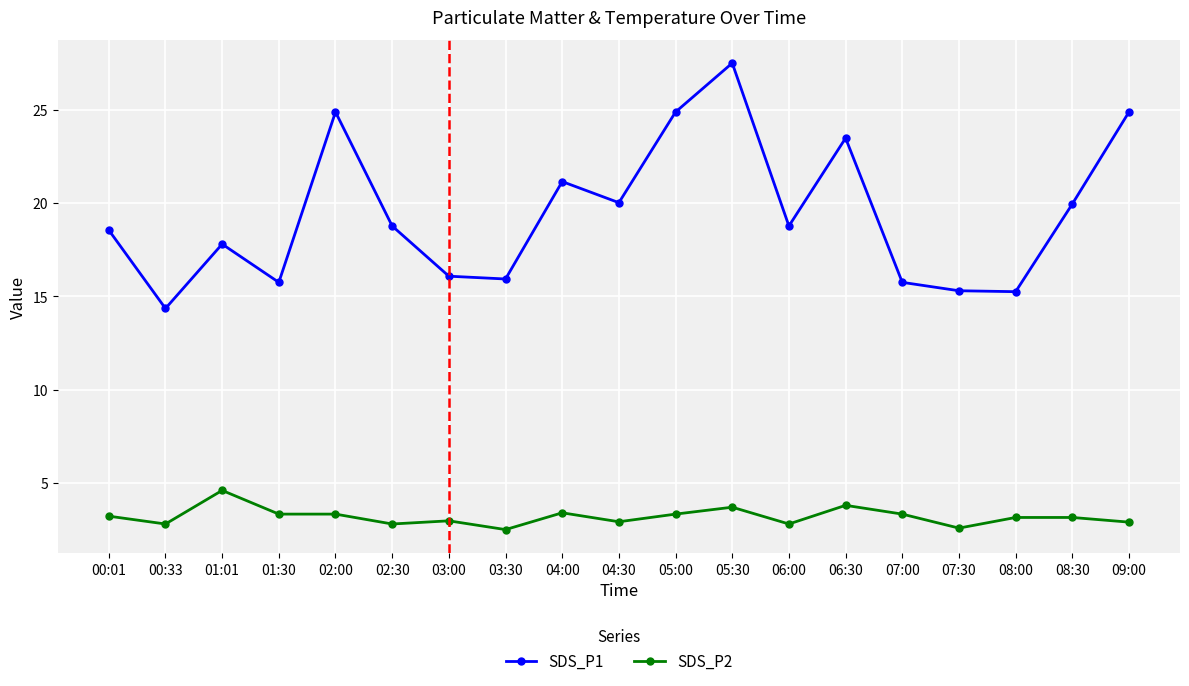

The SDS_P1 series shows 21.1 at 04:00. True or false?

True